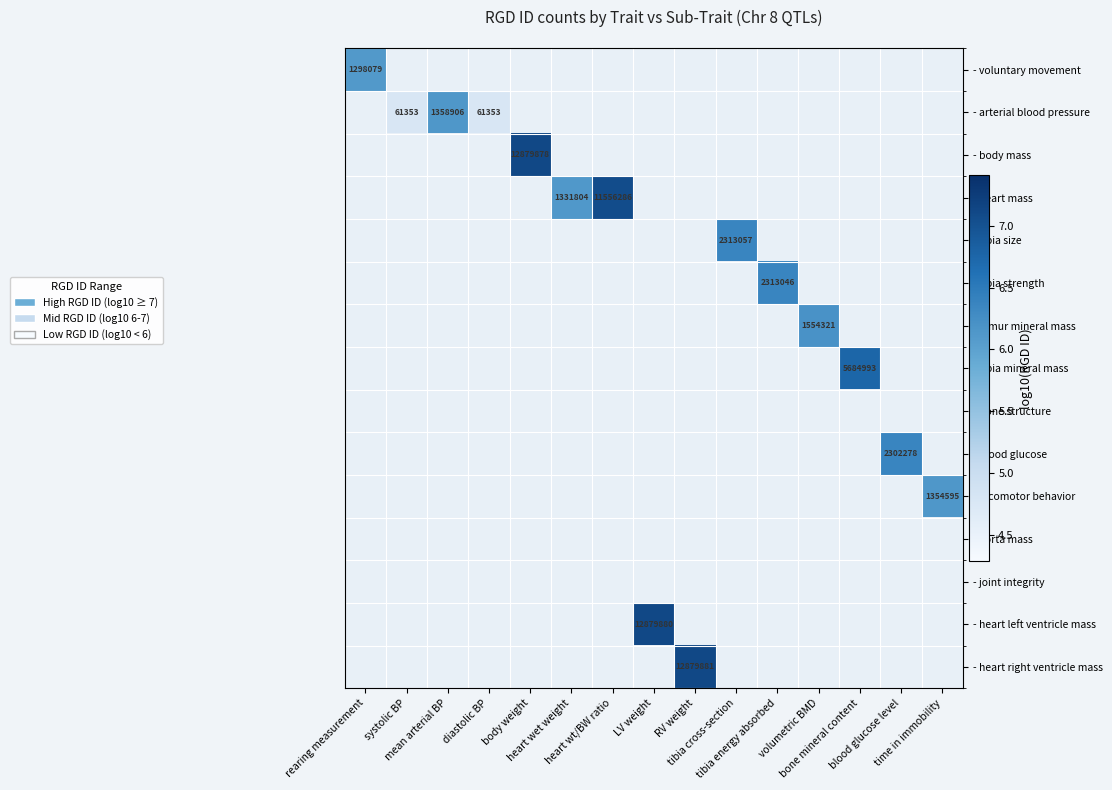

At how many categories does at least one series exceed 6?

13